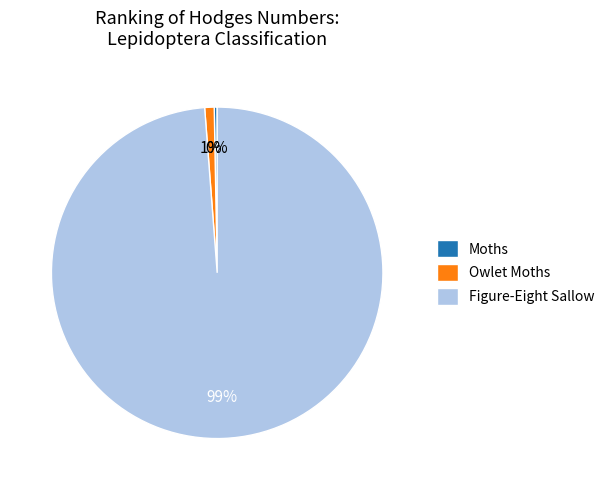

Is it true that Moths is 13% of the pie?

False